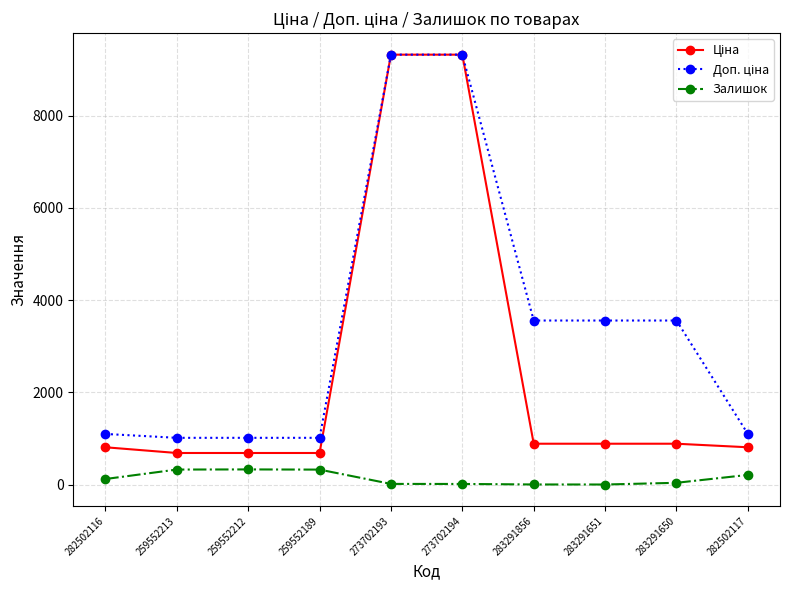

What is the spread (max minus min) of values at 259552213?

687.8